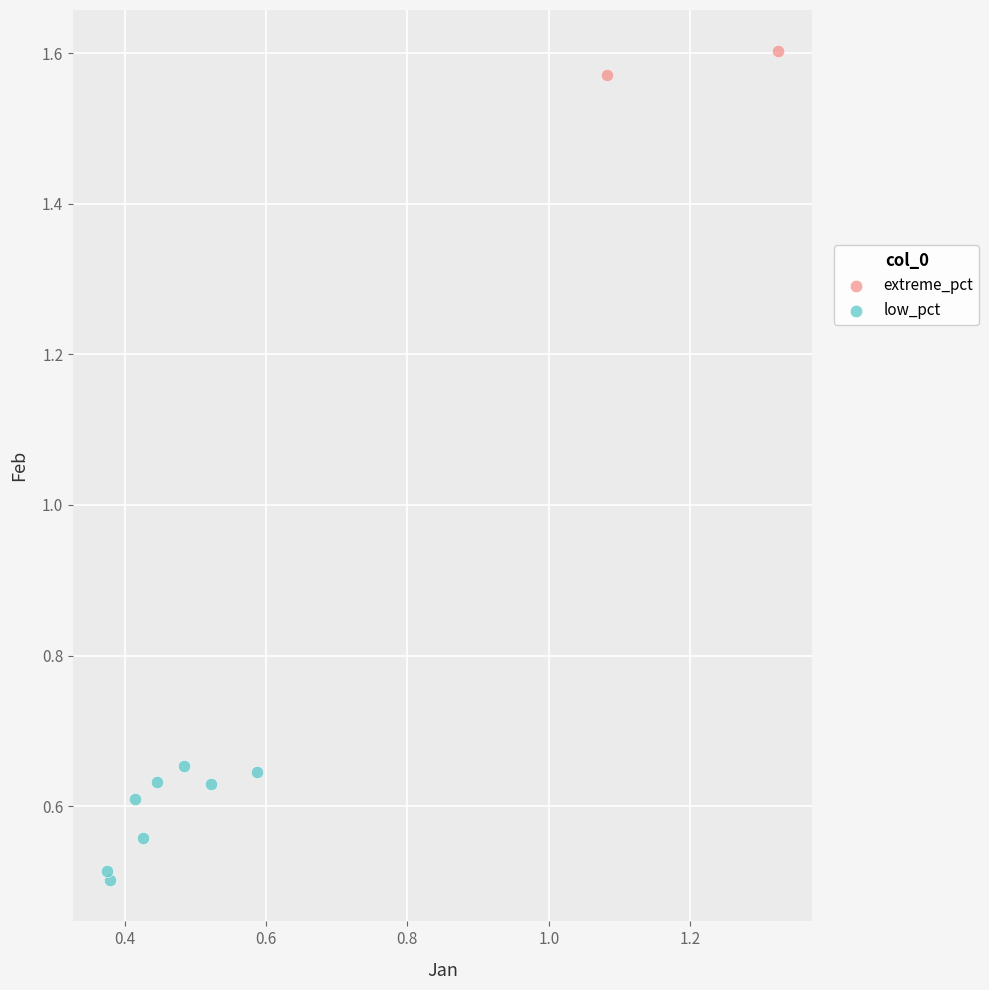

What are all the series names shown in the legend?

extreme_pct, low_pct